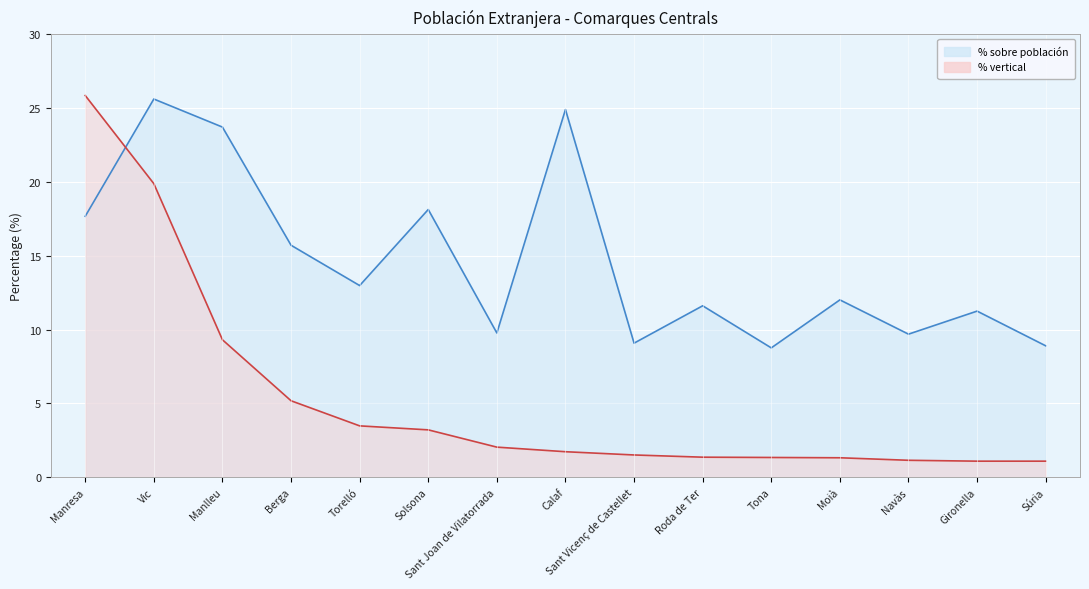

What is the highest value of the % vertical series?

25.9